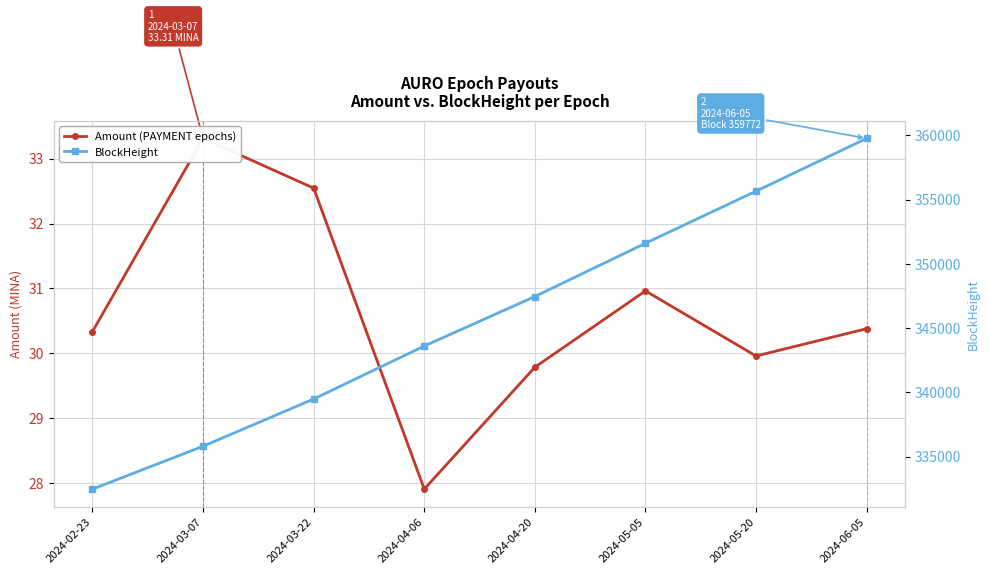

How many values in the BlockHeight series are below 347468?

4